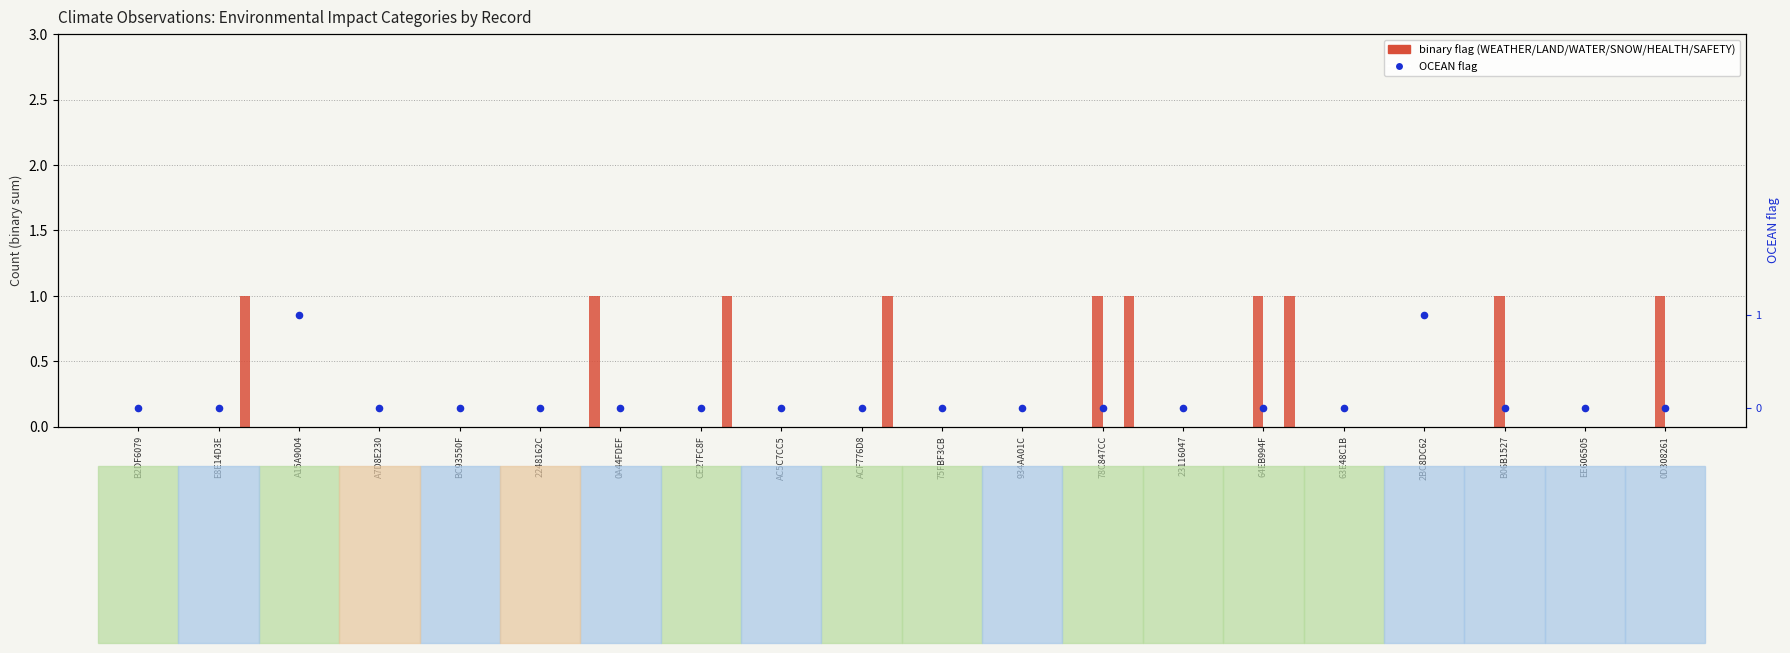

Which series contains the lowest Y value?

WEATHER